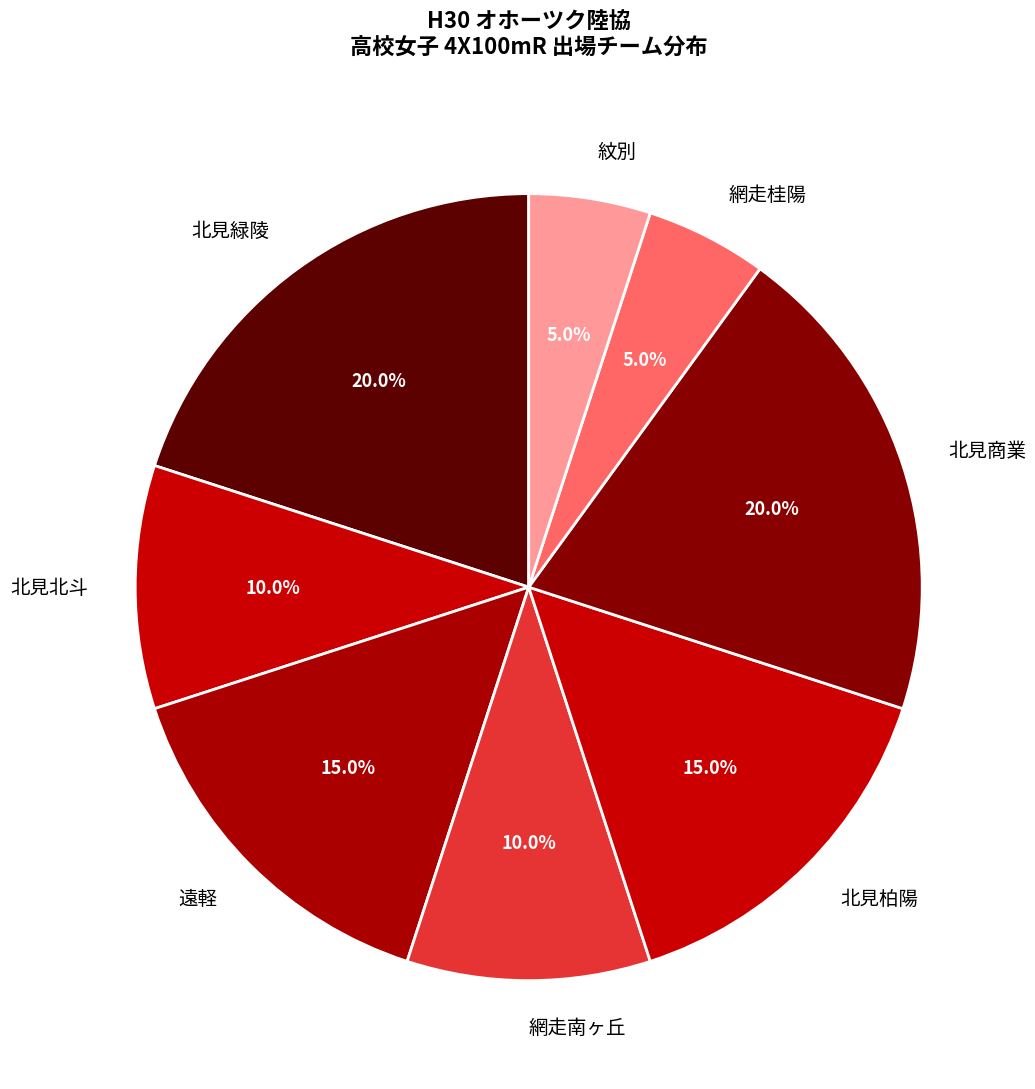

What portion of the pie excludes 網走桂陽?

95.0%